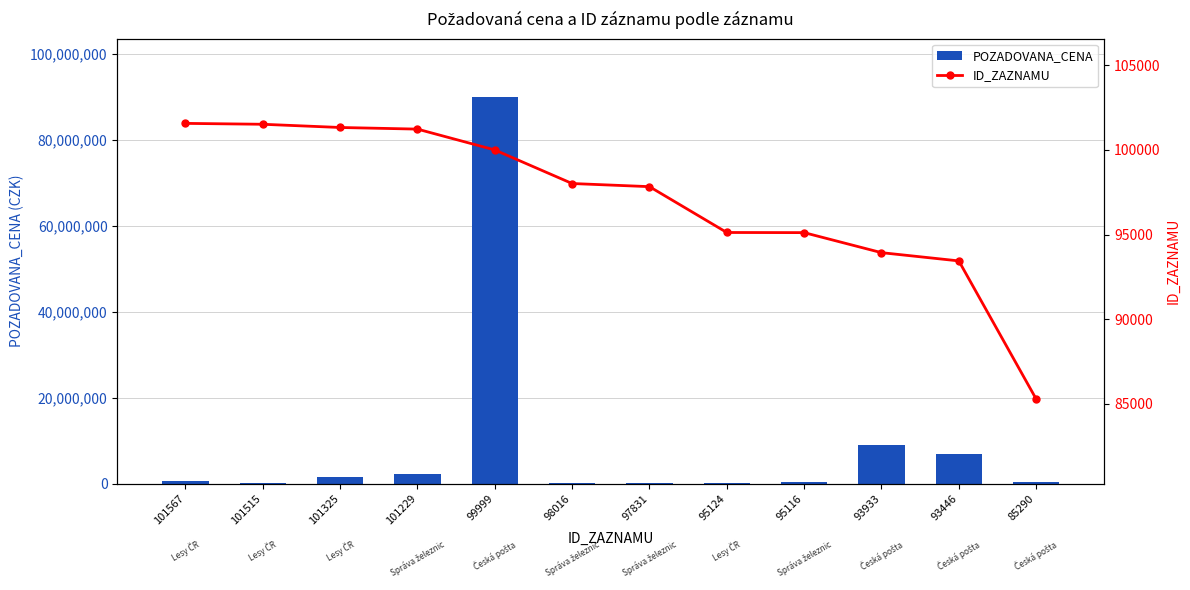

True or false: ID_ZAZNAMU has a value of 85290 at 85290.

True